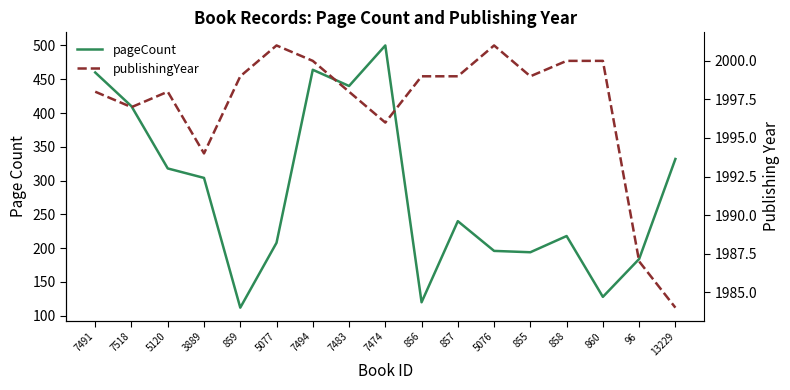

What is the label of the 9th point from the left?

7474